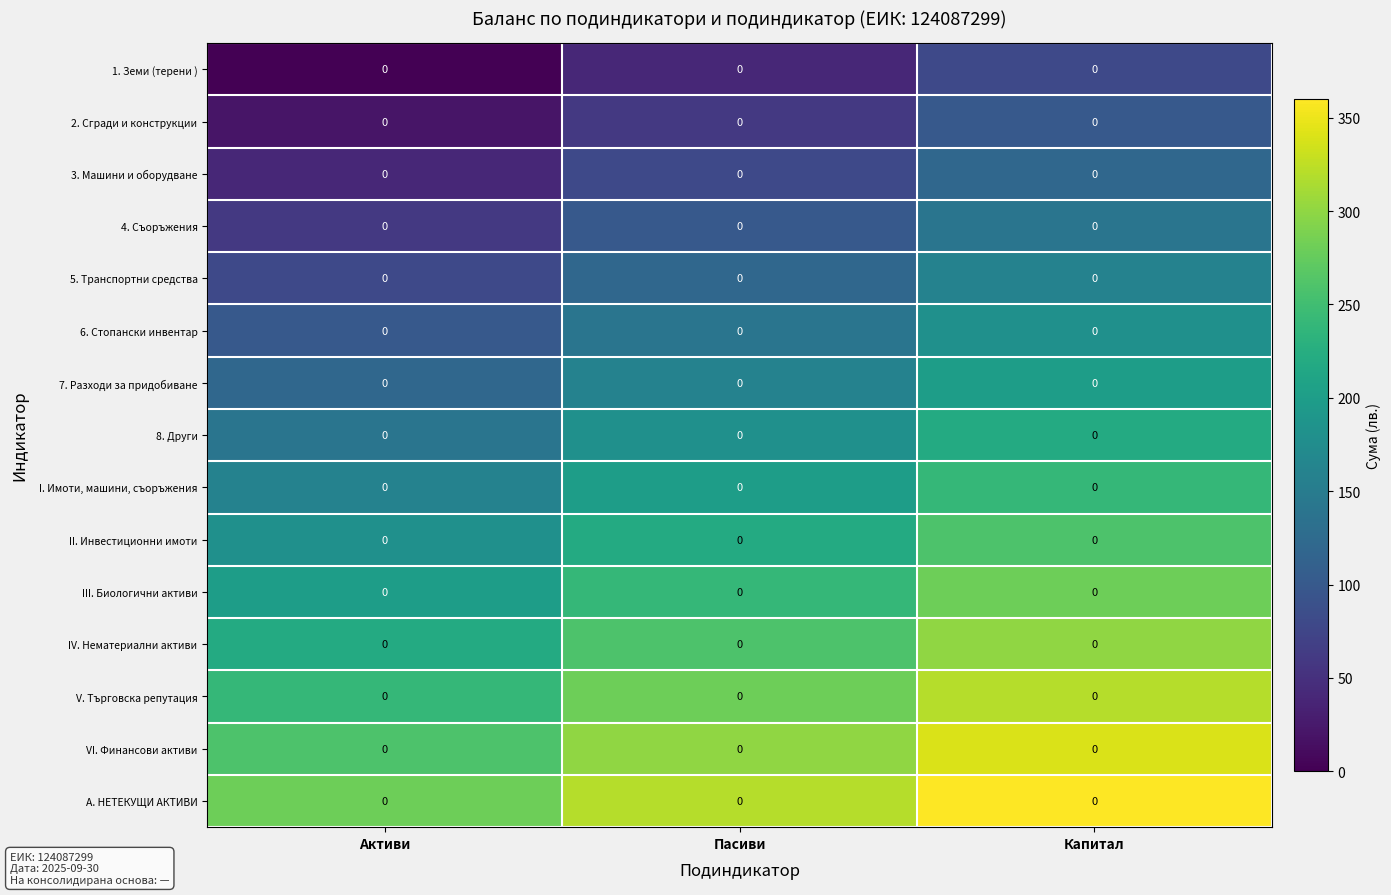

How many series are shown in this chart?

15